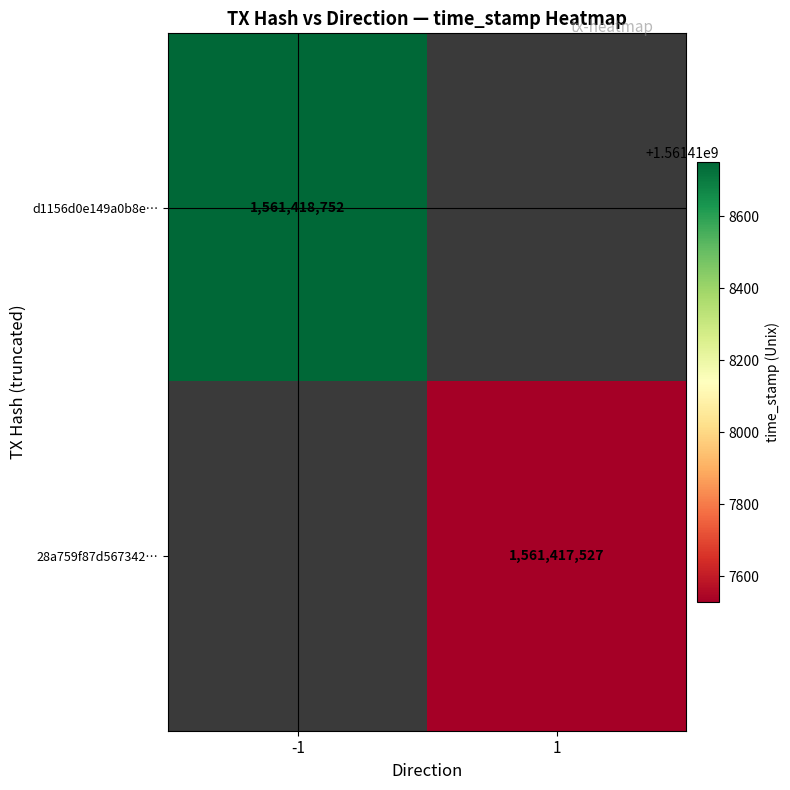

What is the maximum value for d1156d0e149a0b8ef26ef2cbfa6fcfa79c9172f?

1561418752